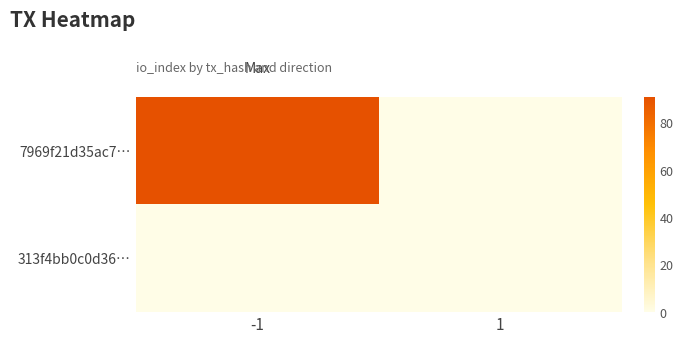

Reading right to left, extract all data points from this chart.

7969f21d35ac7…: 1=0	-1=91
313f4bb0c0d36…: 1=0	-1=0